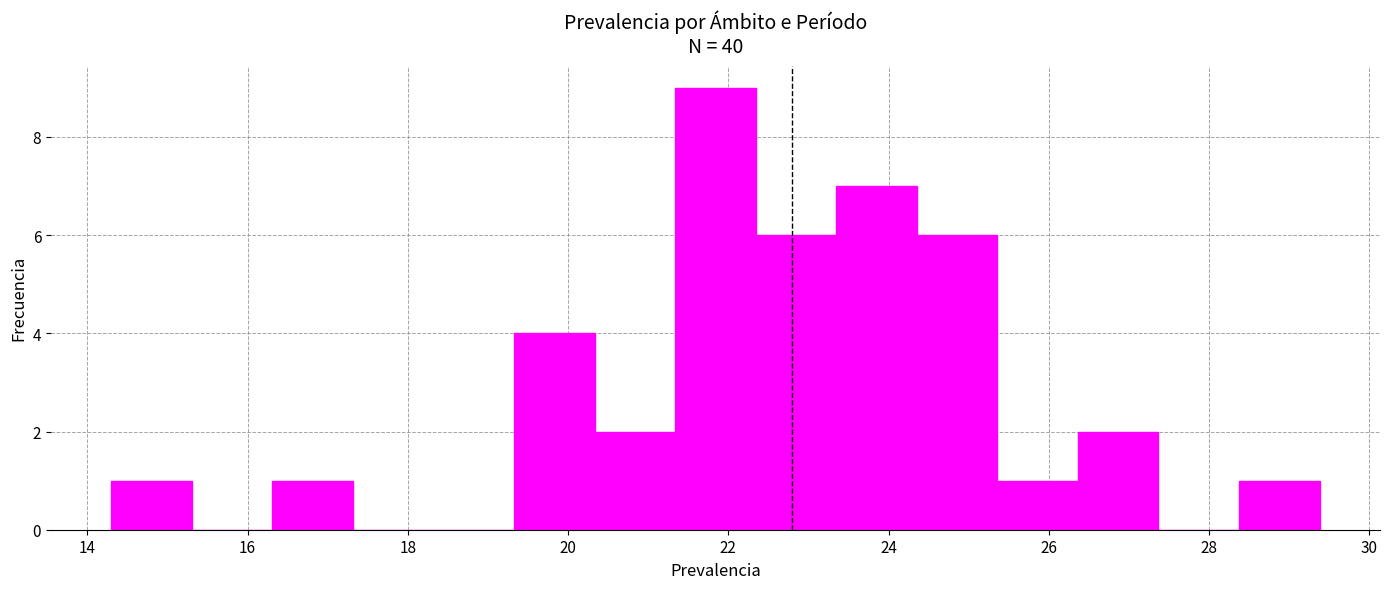

Over which range of the x-axis is the bar tallest?

21.4 to 22.4